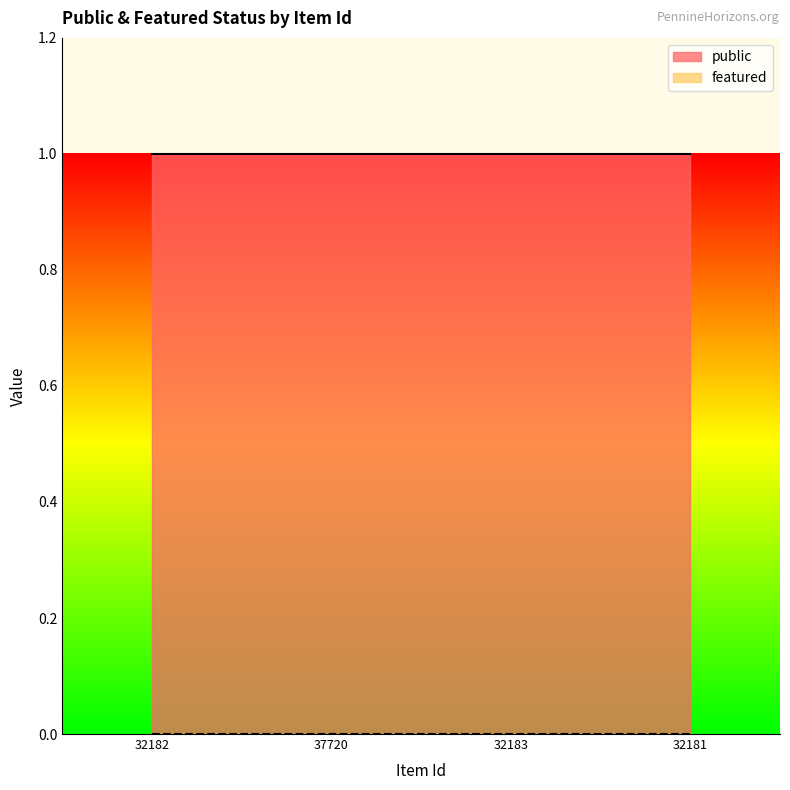

What is the total value across all series at 32183?

1